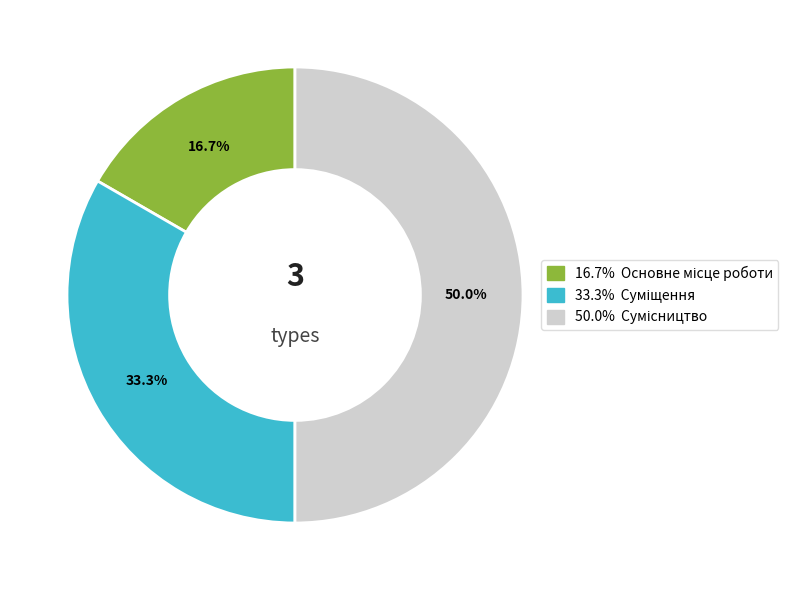

Count the number of slices in the pie.

3